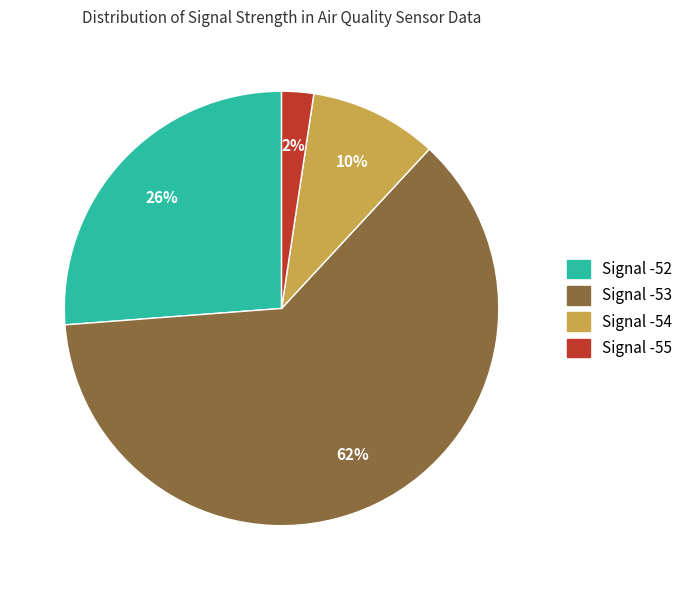

To the nearest percent, what is the difference between the largest and smallest slice percentages?

60%